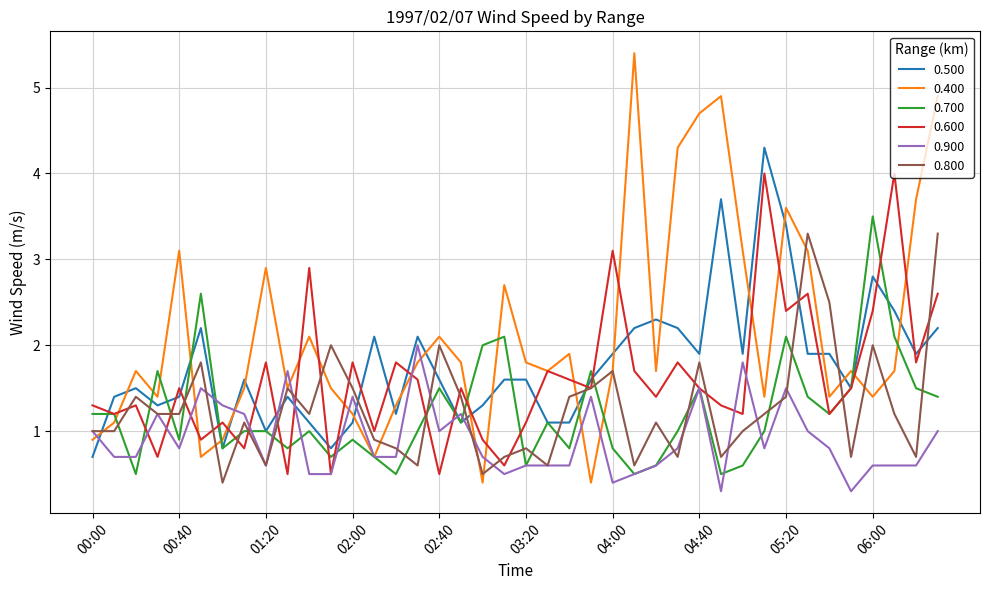

Which series has the largest total across all categories?

0.400